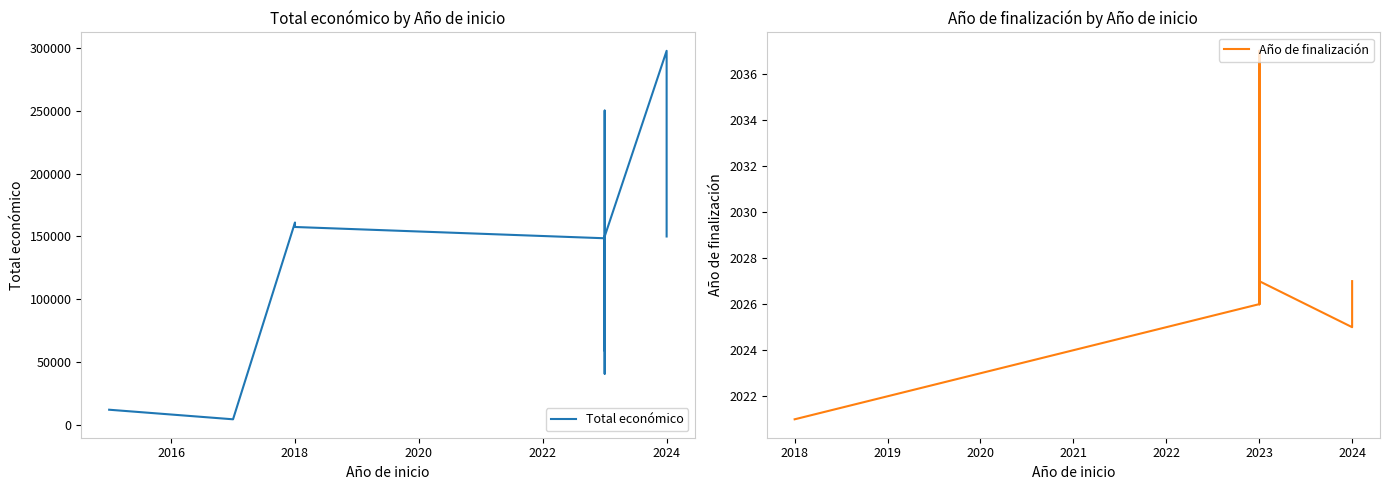

Count the number of categories in the chart.

16